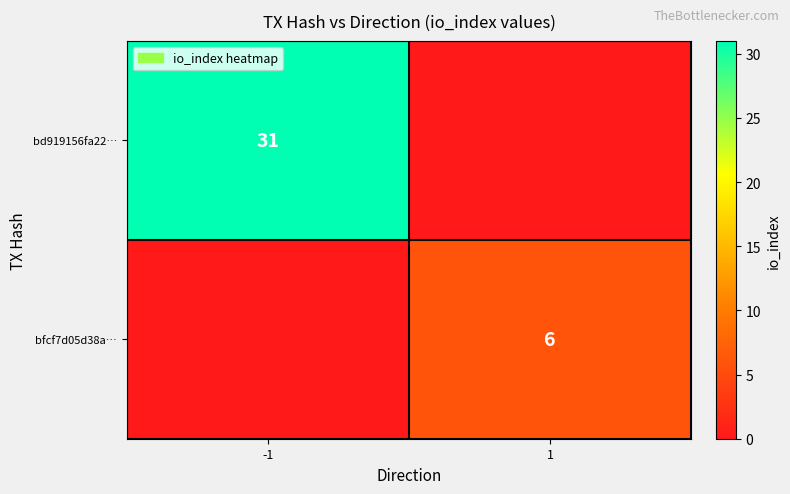

The value of bfcf7d05d38a… at 1 is 6. True or false?

True